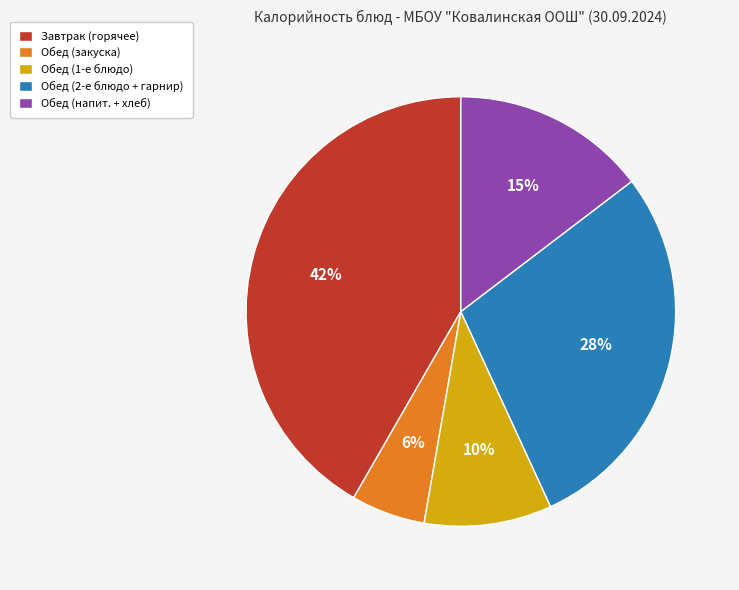

Between Обед (закуска) and Завтрак (горячее), which is larger?

Завтрак (горячее)